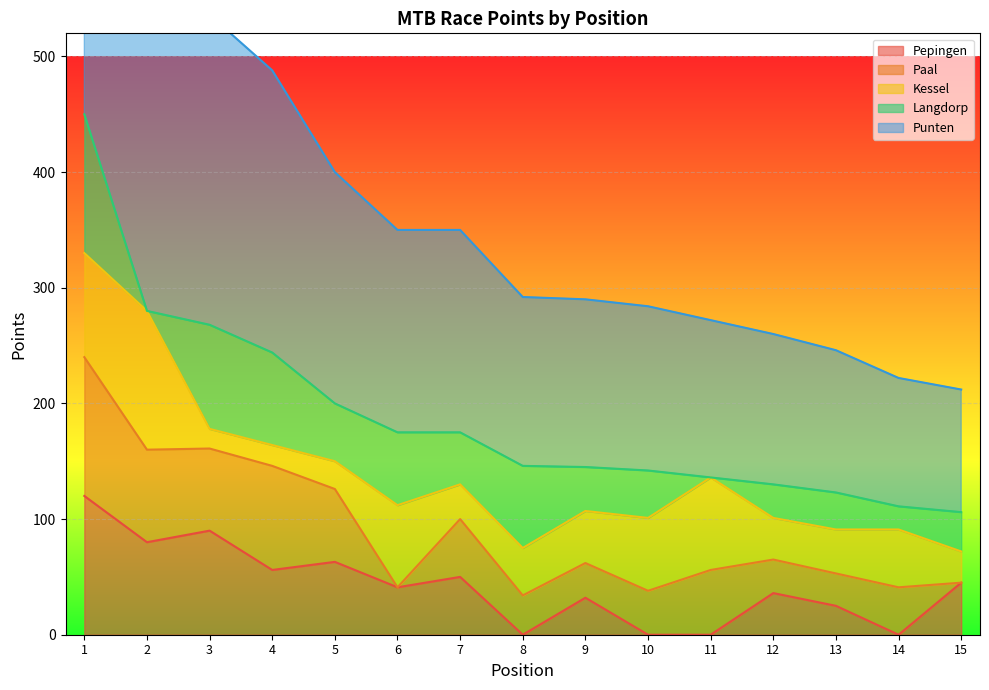

Reading right to left, transcribe all the data shown in this chart.

Pepingen: 15=45	14=0	13=25	12=36	11=0	10=0	9=32	8=0	7=50	6=41	5=63	4=56	3=90	2=80	1=120
Paal: 15=0	14=41	13=28	12=29	11=56	10=38	9=30	8=34	7=50	6=0	5=63	4=90	3=71	2=80	1=120
Kessel: 15=27	14=50	13=38	12=36	11=80	10=63	9=45	8=41	7=30	6=71	5=24	4=18	3=17	2=120	1=90
Langdorp: 15=34	14=20	13=32	12=29	11=0	10=41	9=38	8=71	7=45	6=63	5=50	4=80	3=90	2=0	1=120
Punten: 15=106	14=111	13=123	12=130	11=136	10=142	9=145	8=146	7=175	6=175	5=200	4=244	3=268	2=280	1=450